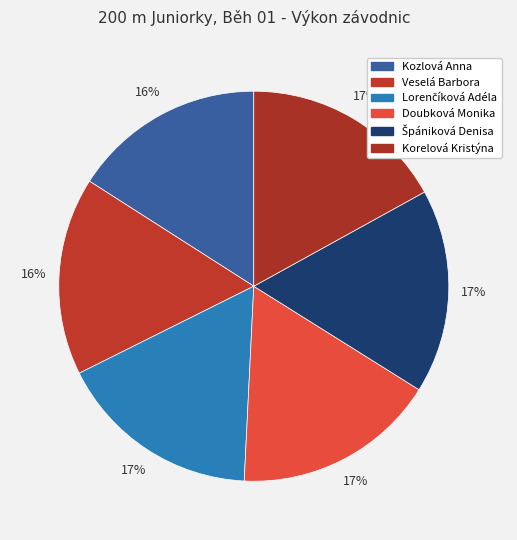

What percentage is the Veselá Barbora slice, to the nearest percent?

16%